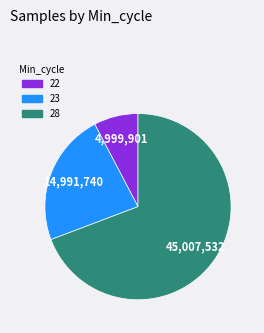

Which slice is the largest?

28